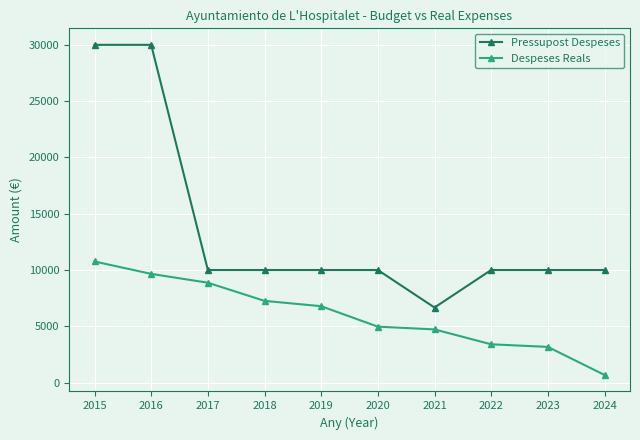

True or false: Despeses Reals and Pressupost Despeses cross at least once.

False